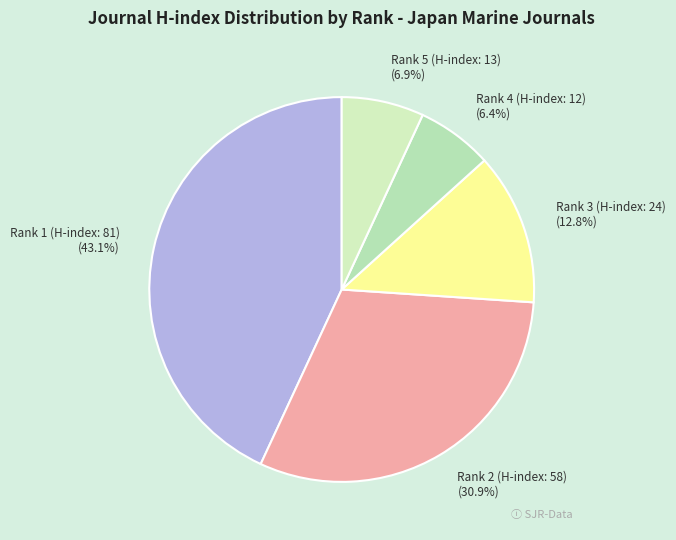

Between Rank 4 (H-index: 12) (6.4%) and Rank 2 (H-index: 58) (30.9%), which is larger?

Rank 2 (H-index: 58) (30.9%)